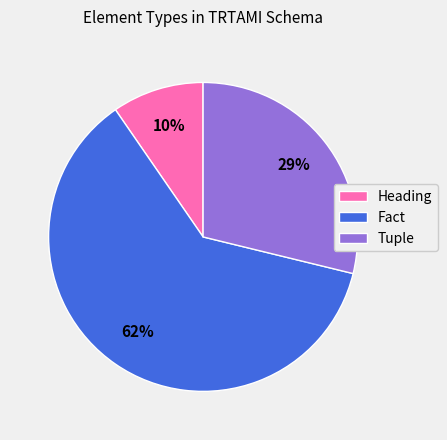

Is it true that Heading is 10% of the pie?

True